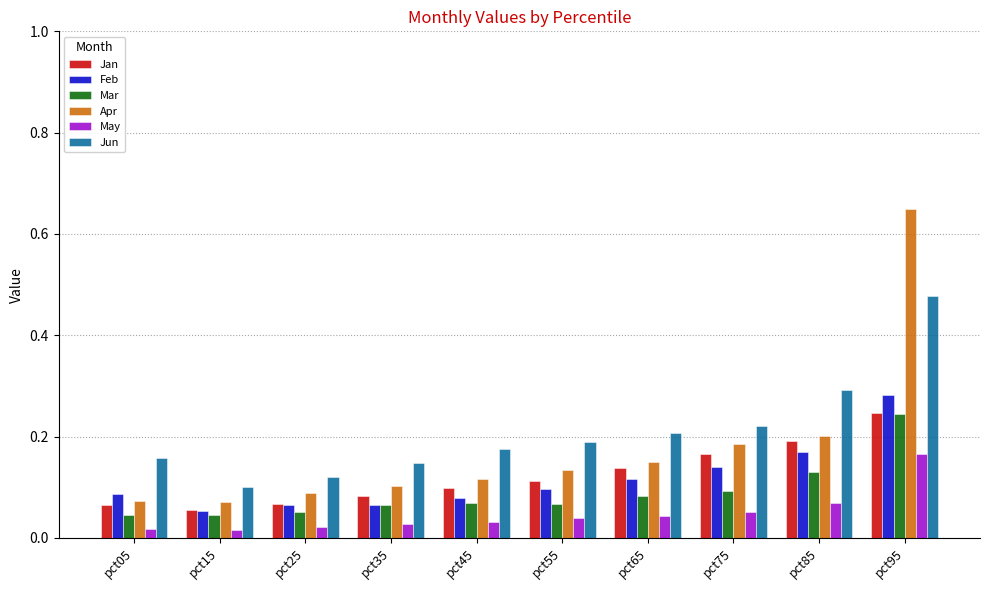

The value of May at pct65 is 0.1. True or false?

False